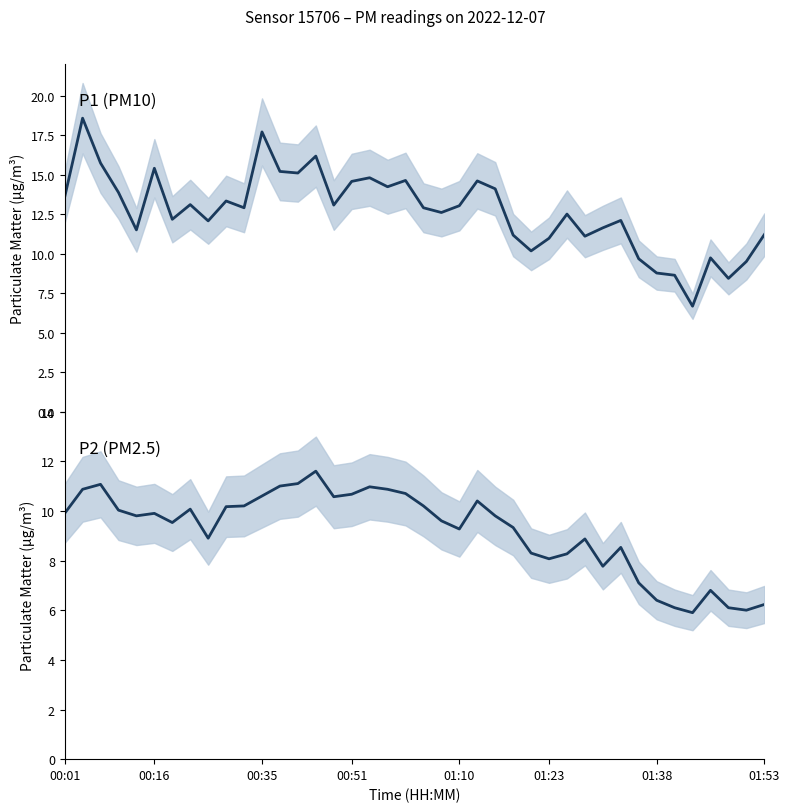

What is the value of the P1 point at the 2nd from the left?

18.6